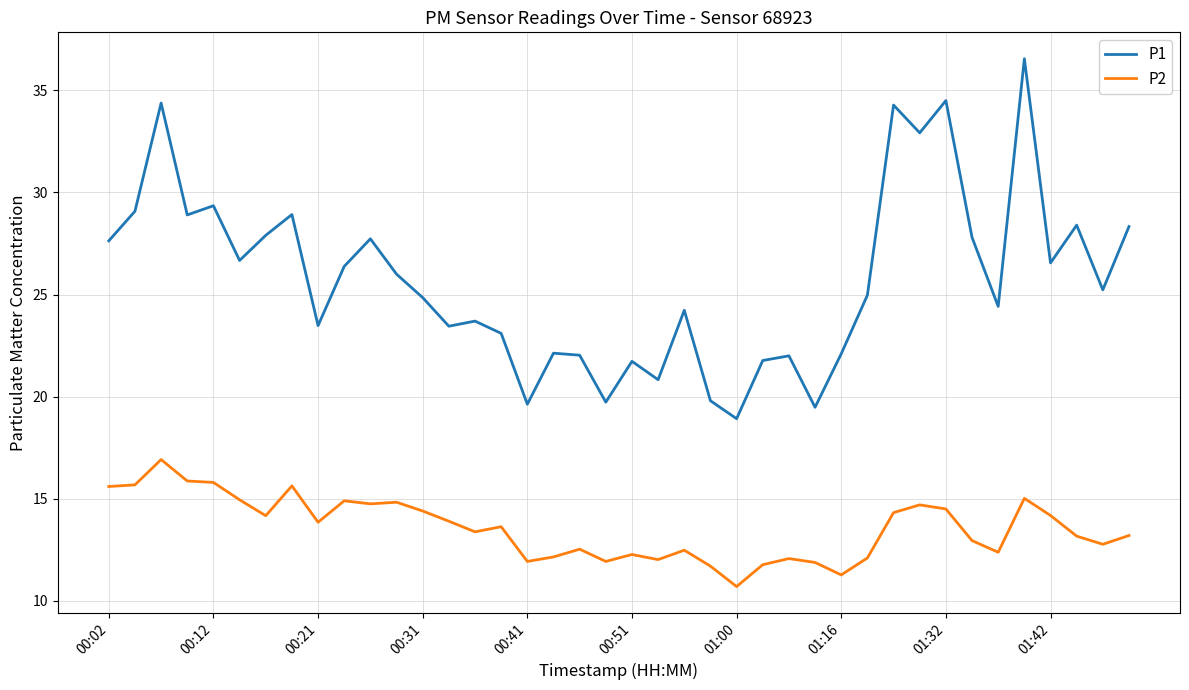

List the series in order of their overall mean, highest first.

P1, P2